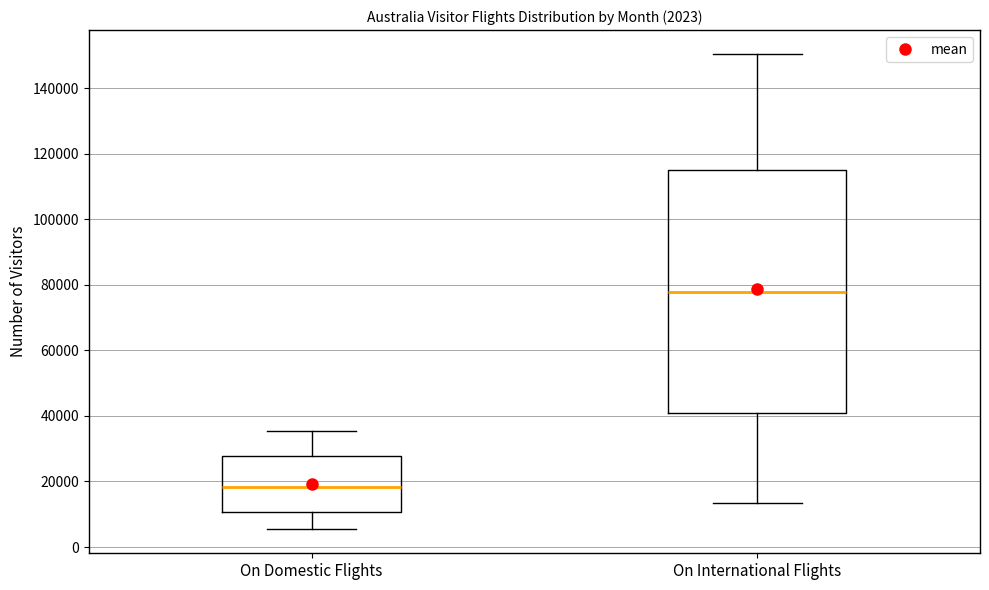

Which box has the highest median line?

On International Flights